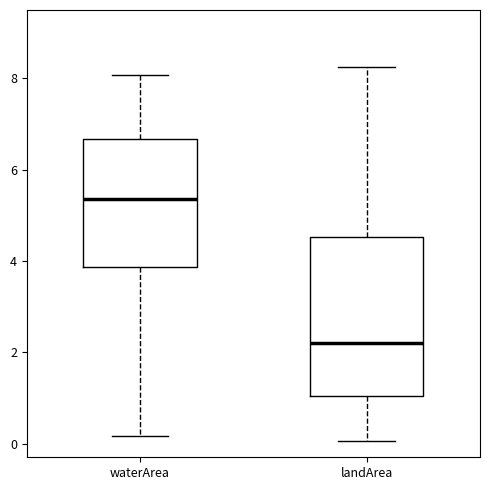

Which box is the tallest, from its lower edge to its upper edge?

landArea